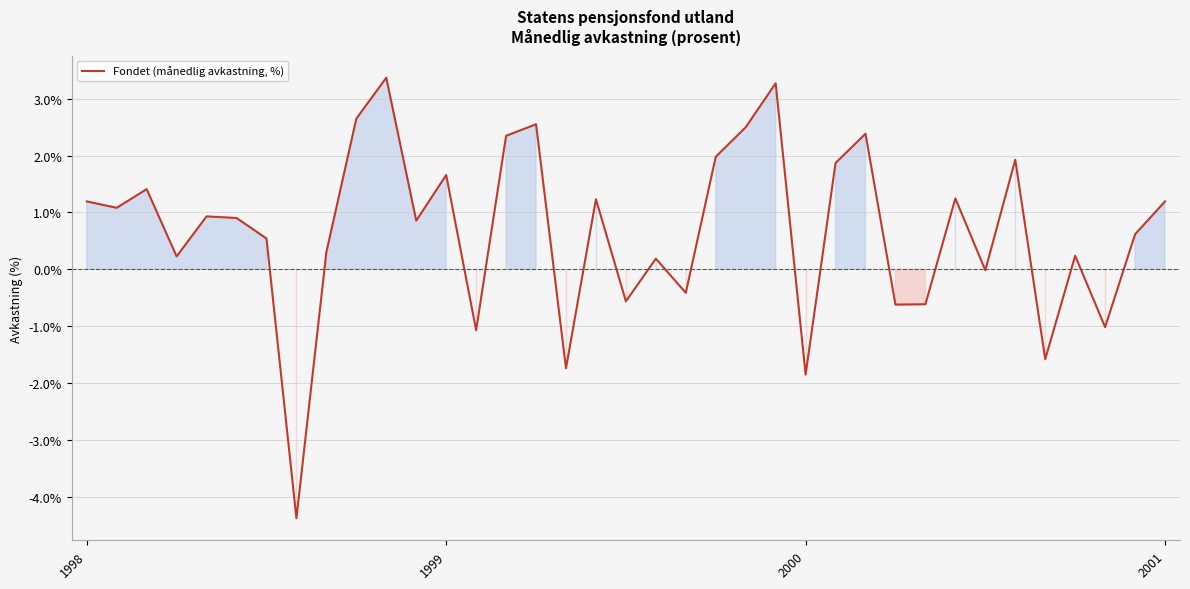

What is the greatest value displayed?

3.4